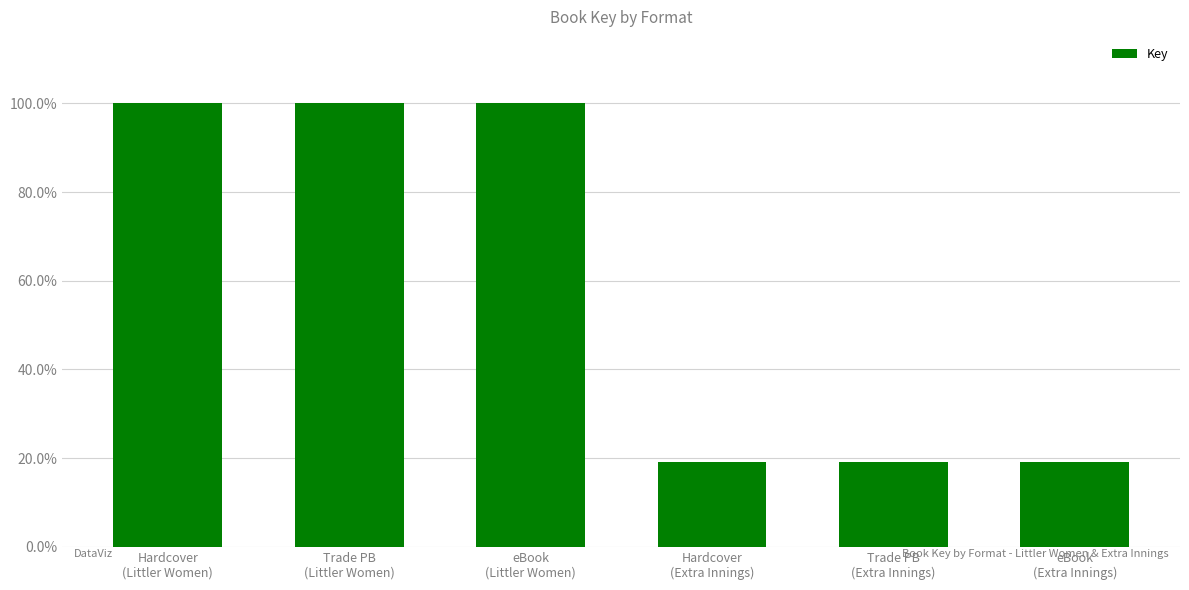

Are the bars horizontal?

No